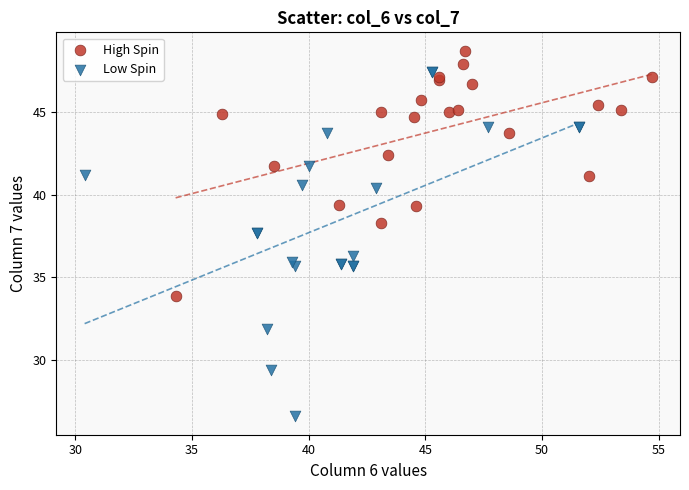

Which series contains the highest Y value?

High Spin